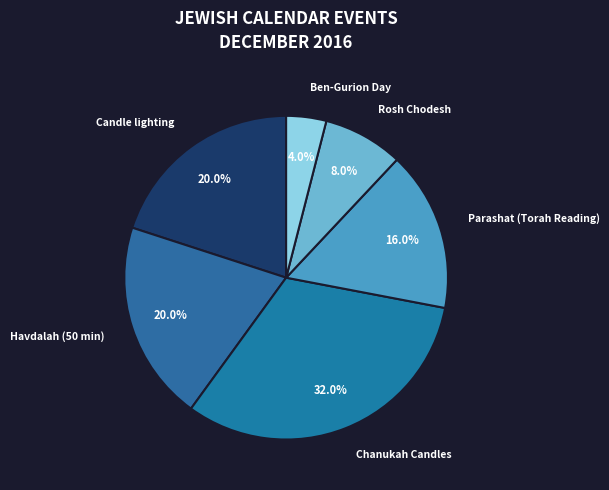

What percentage do Rosh Chodesh and Chanukah Candles together represent?

40.0%